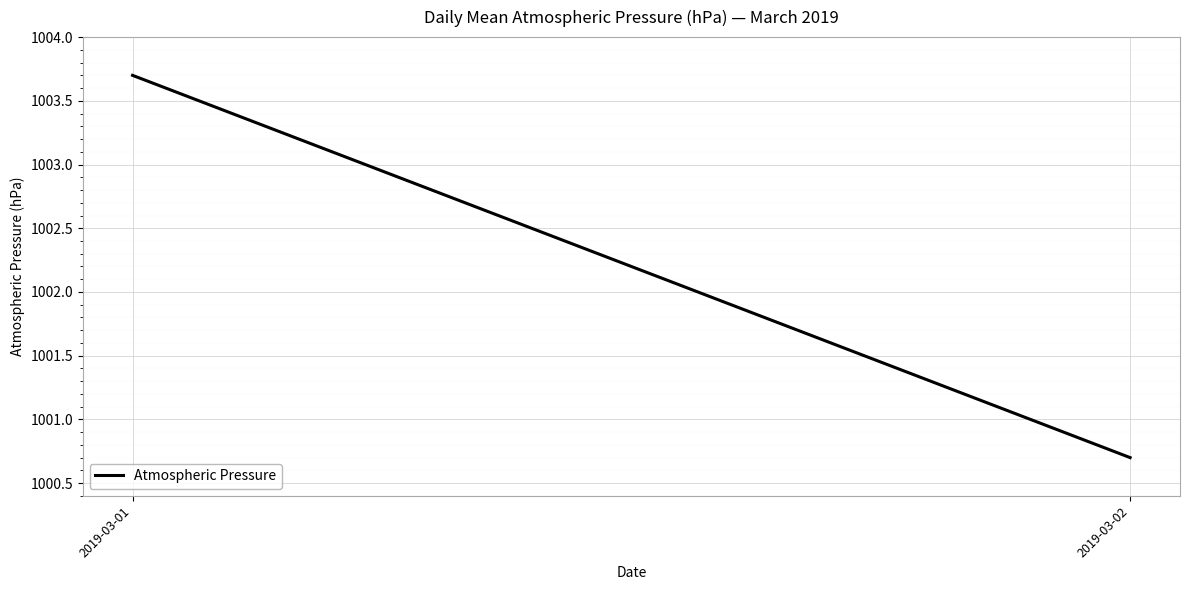

What is the sum of the values at 2019-03-02 and 2019-03-01?

2004.4